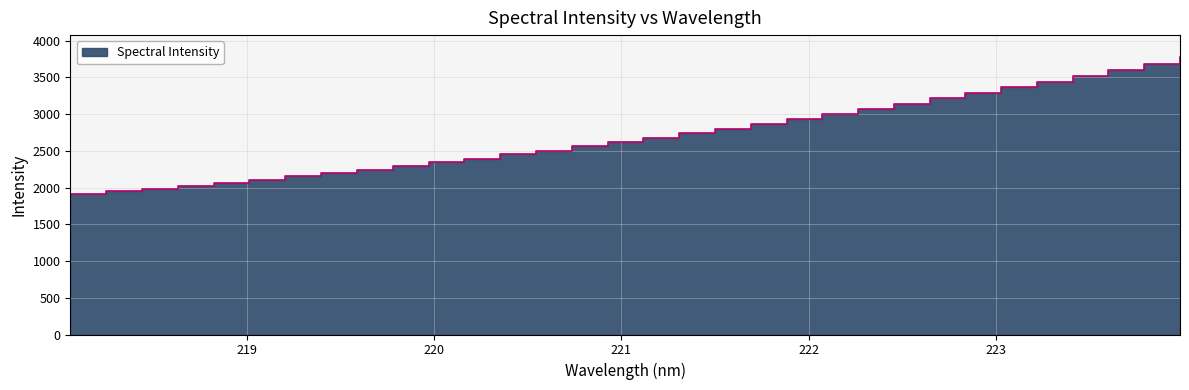

What is the label of the 20th point from the right?

220.3533